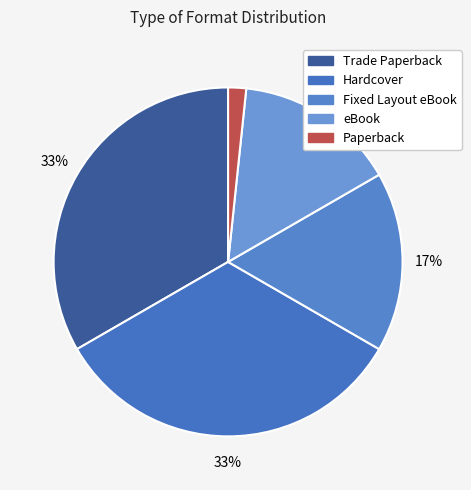

Does eBook account for over 50% of the chart?

No